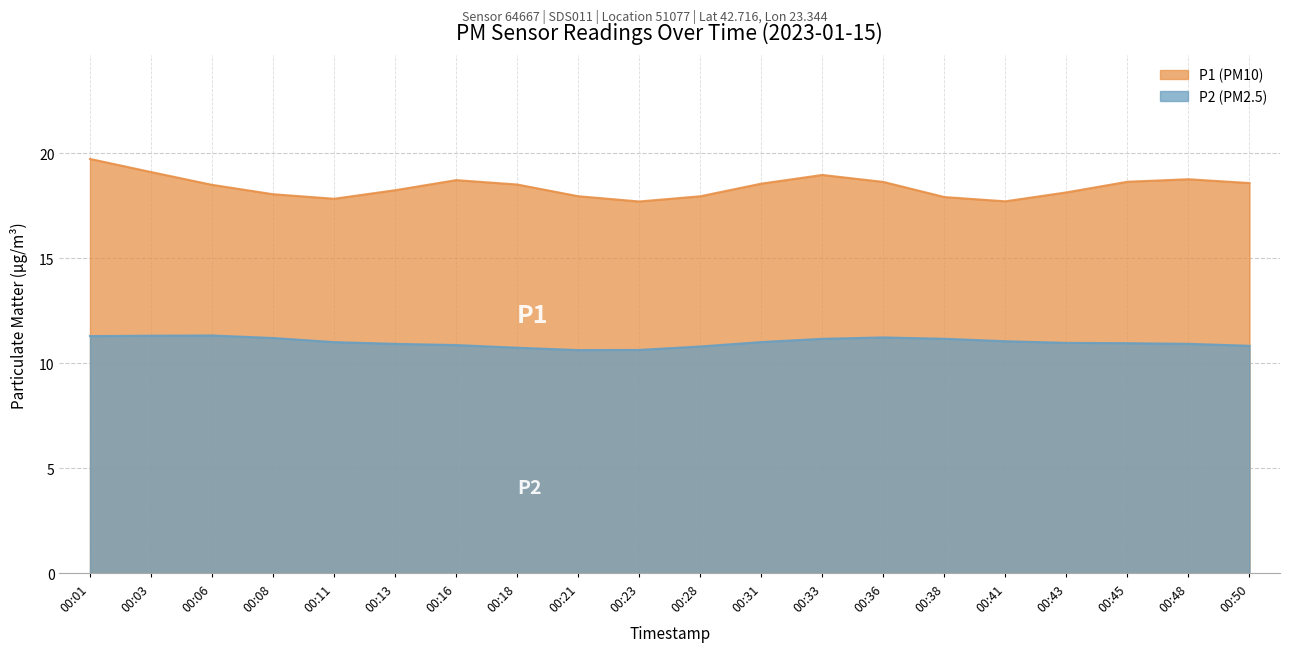

List the series in order of their overall mean, highest first.

P1, P2